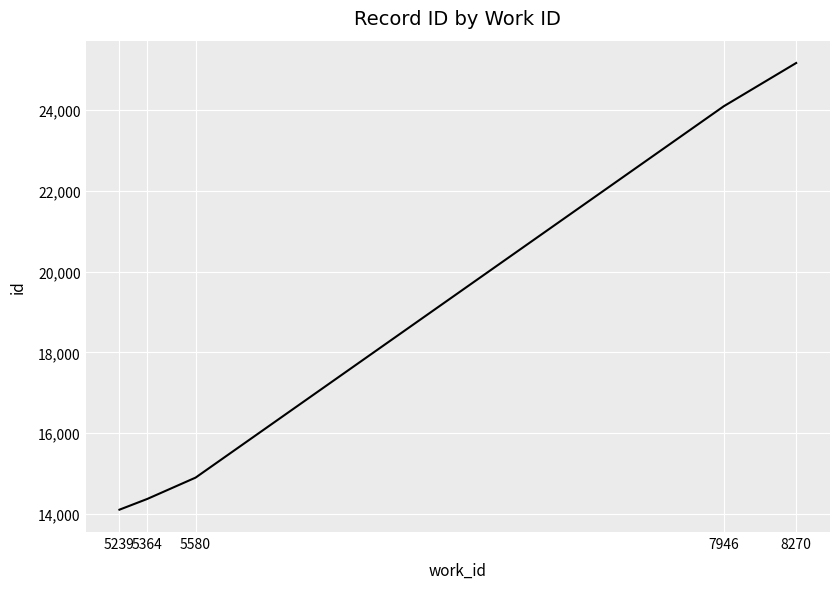

What is the difference between the maximum and minimum values?

11060